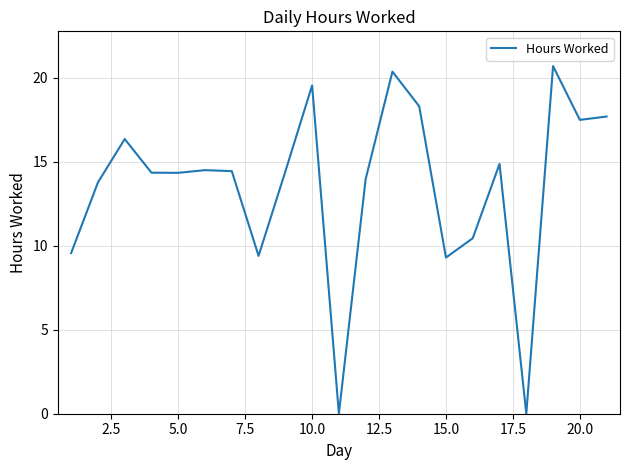

What is the greatest value displayed?

20.7